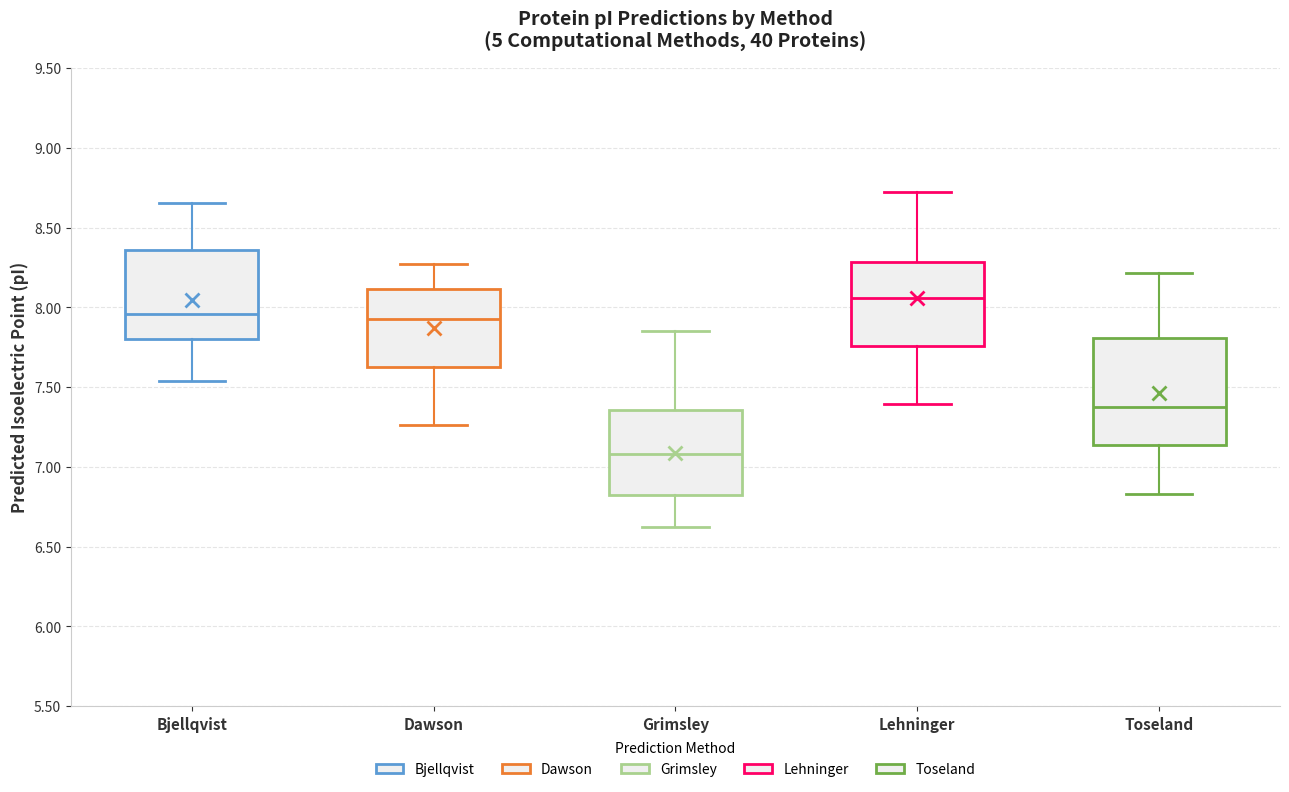

Comparing the boxes themselves (not the whiskers), which one is the tallest?

Toseland